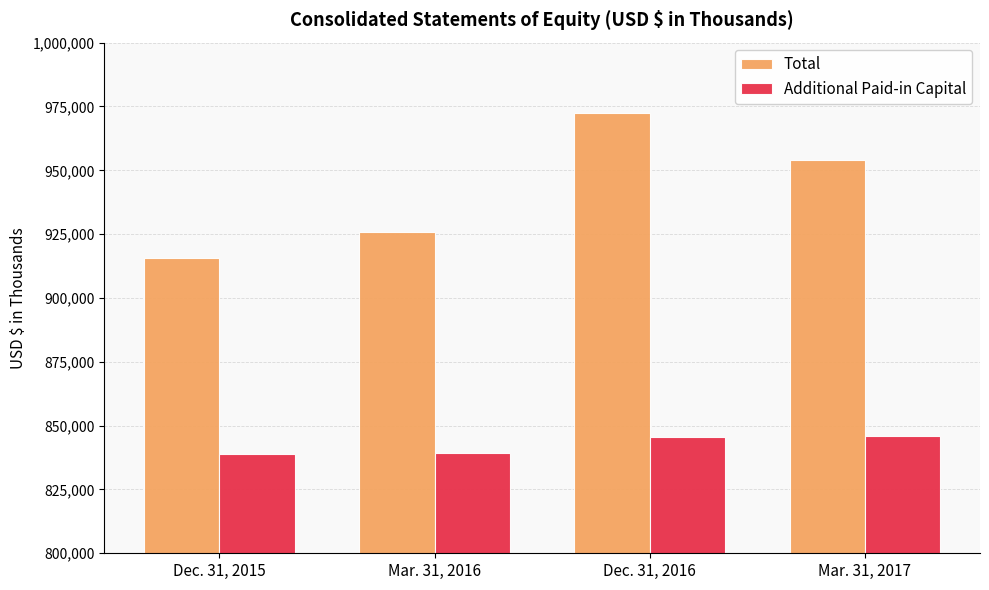

The value of Additional Paid-in Capital at Dec. 31, 2015 is 838976. True or false?

True